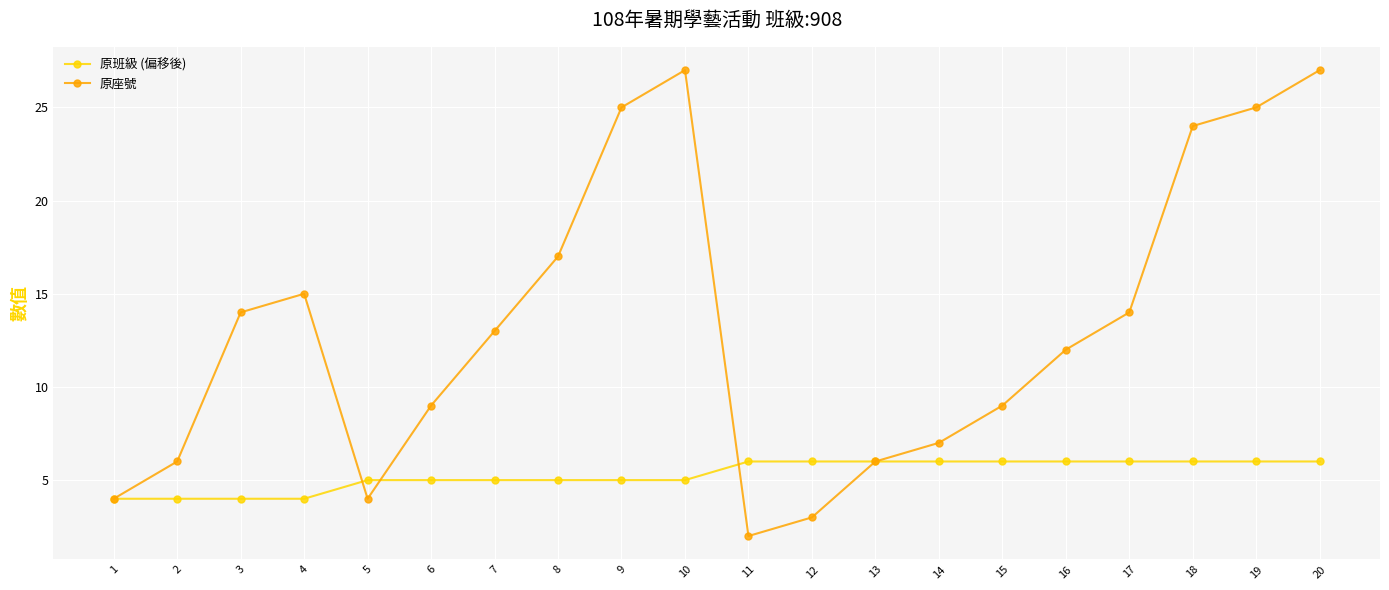

Which series has the largest range (max minus min)?

原座號